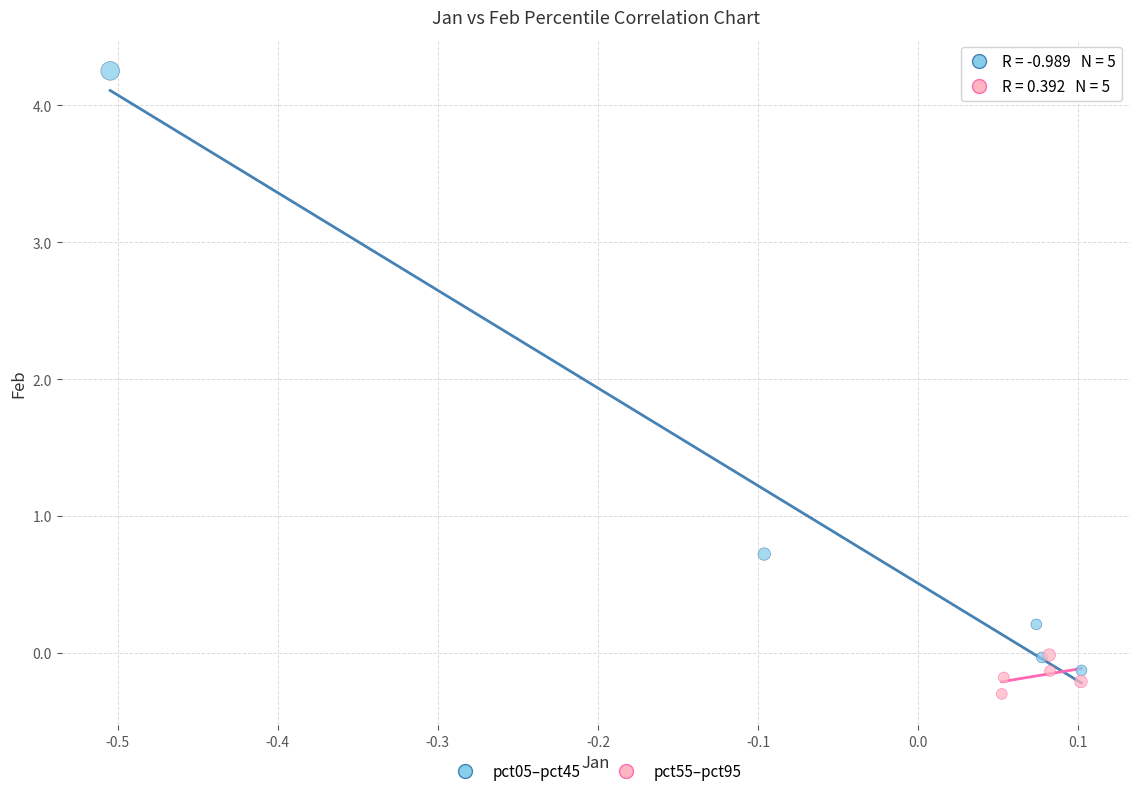

Which series contains the highest Y value?

pct05–pct45